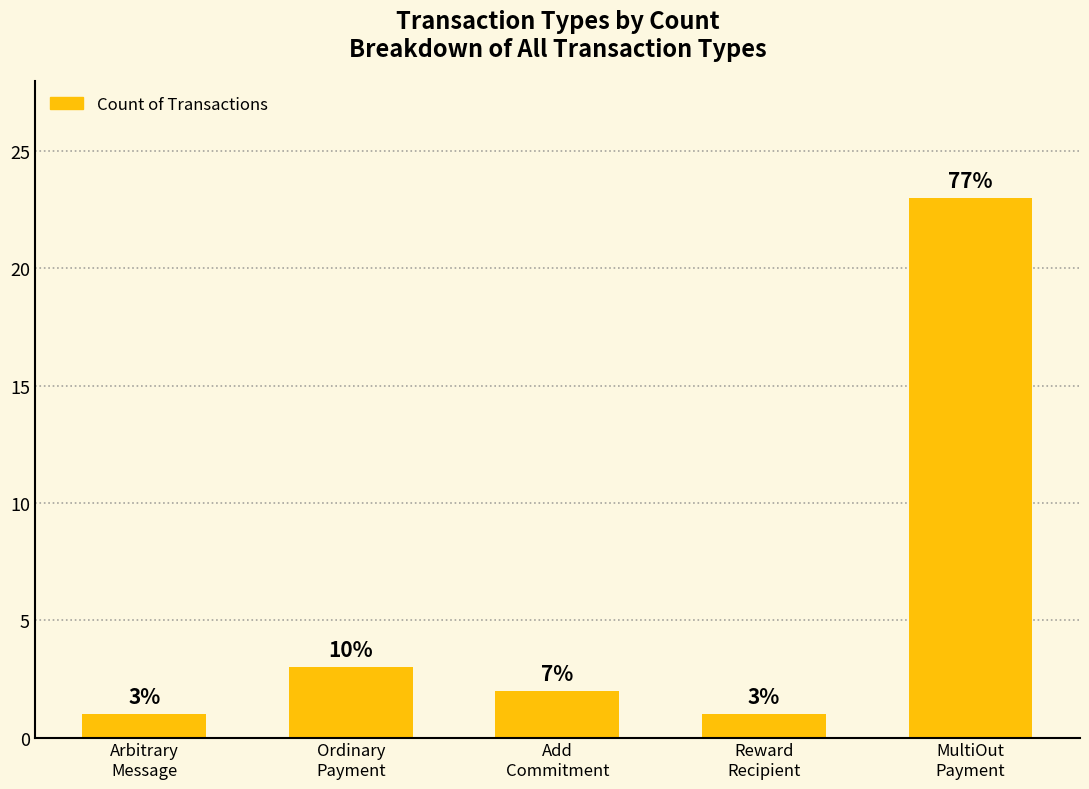

Are the bars horizontal?

No